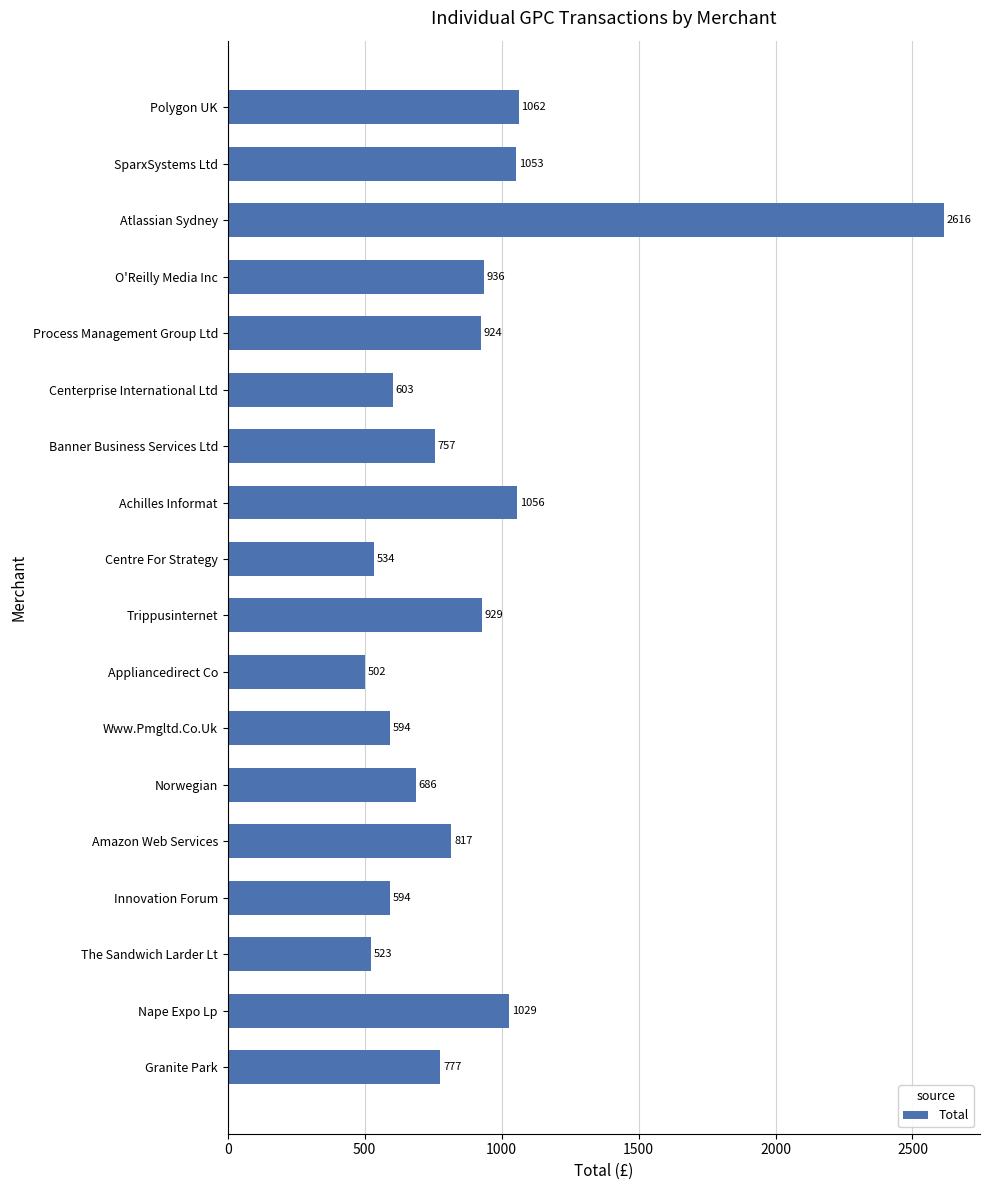

Are the bars horizontal?

Yes